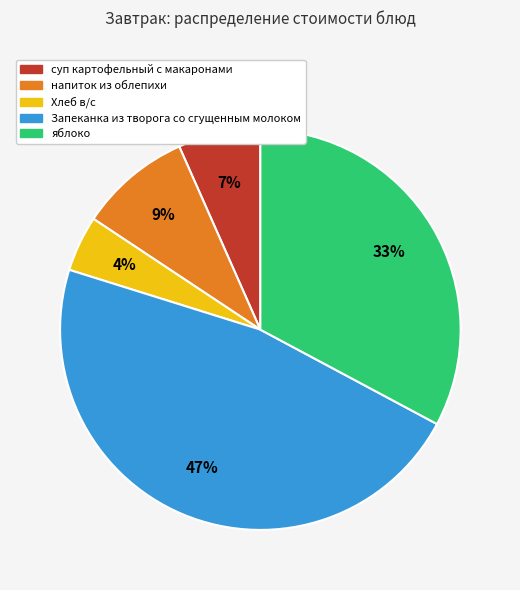

What is the ratio of the value at суп картофельный с макаронами to the value at Запеканка из творога со сгущенным молоком?

0.1